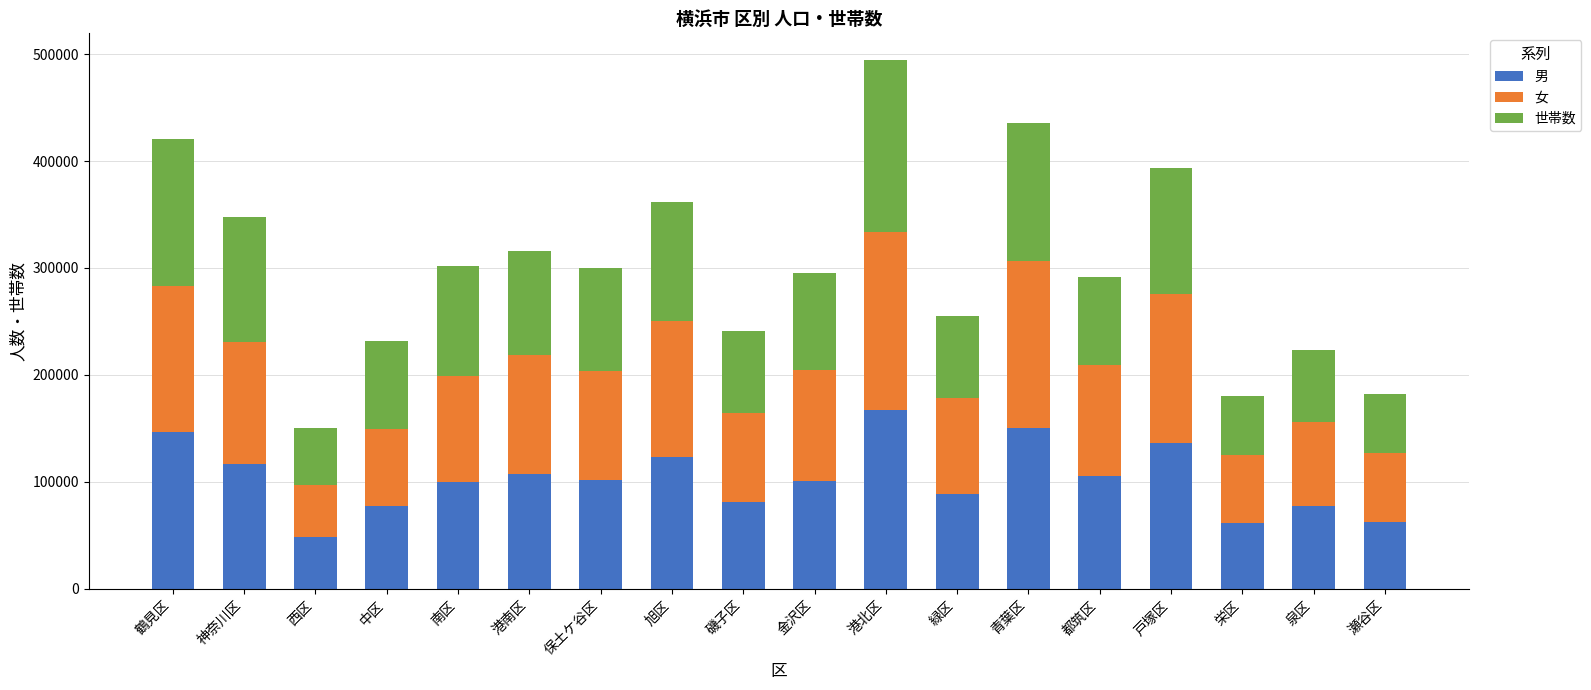

What is the difference between the maximum and second lowest values in the 男 series?

105643